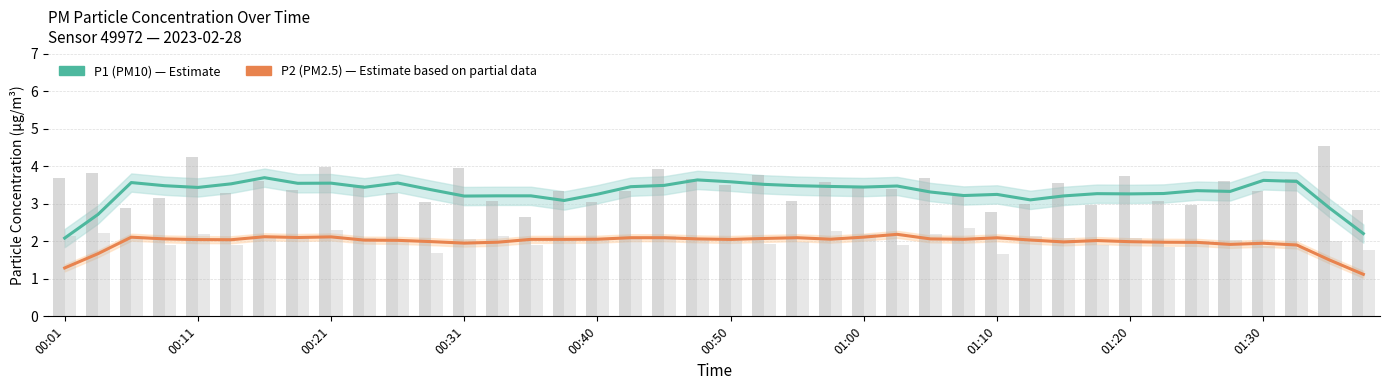

Reading left to right, extract all data points from this chart.

P1 (PM10): 2.1	2.7	3.6	3.5	3.4	3.5	3.7	3.5	3.6	3.4	3.6	3.4	3.2	3.2	3.2	3.1	3.3	3.5	3.5	3.6	3.6	3.5	3.5	3.5	3.4	3.5	3.3	3.2	3.3	3.1	3.2	3.3	3.3	3.3	3.4	3.3	3.6	3.6	2.9	2.2
P2 (PM2.5): 1.3	1.7	2.1	2.1	2.0	2.0	2.1	2.1	2.1	2.0	2.0	2.0	2.0	2.0	2.1	2.1	2.1	2.1	2.1	2.1	2.0	2.1	2.1	2.1	2.1	2.2	2.1	2.1	2.1	2.0	2.0	2.0	2.0	2.0	2.0	1.9	1.9	1.9	1.5	1.1